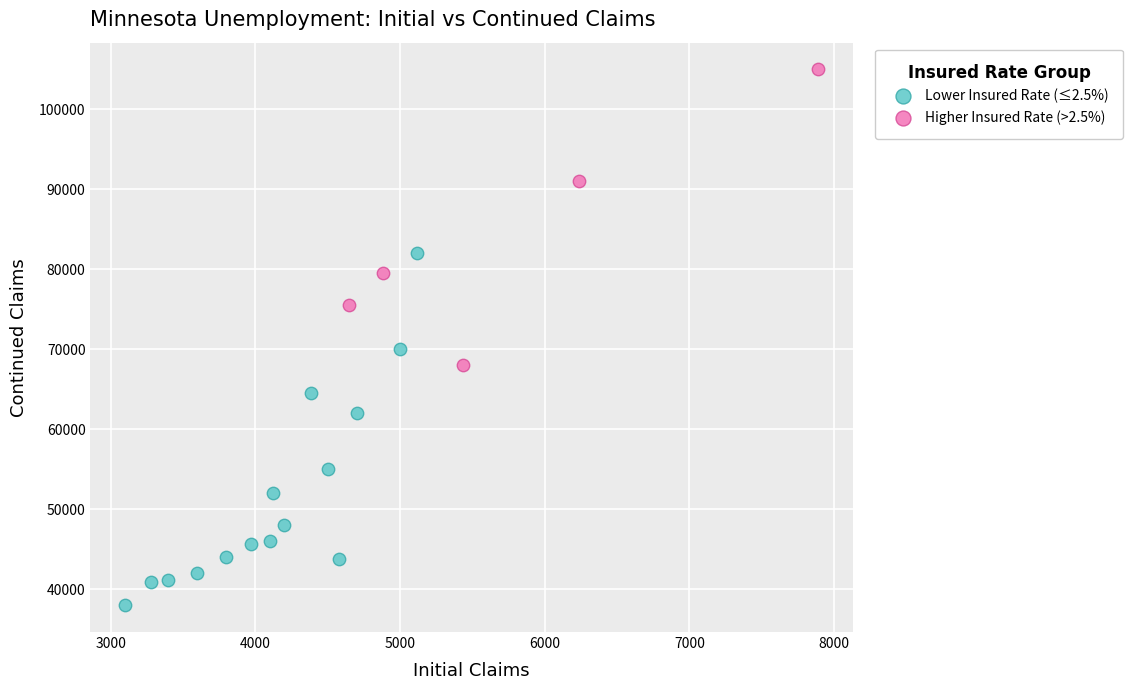

Which series has the largest Y range (max minus min)?

Lower Insured Rate (≤2.5%)